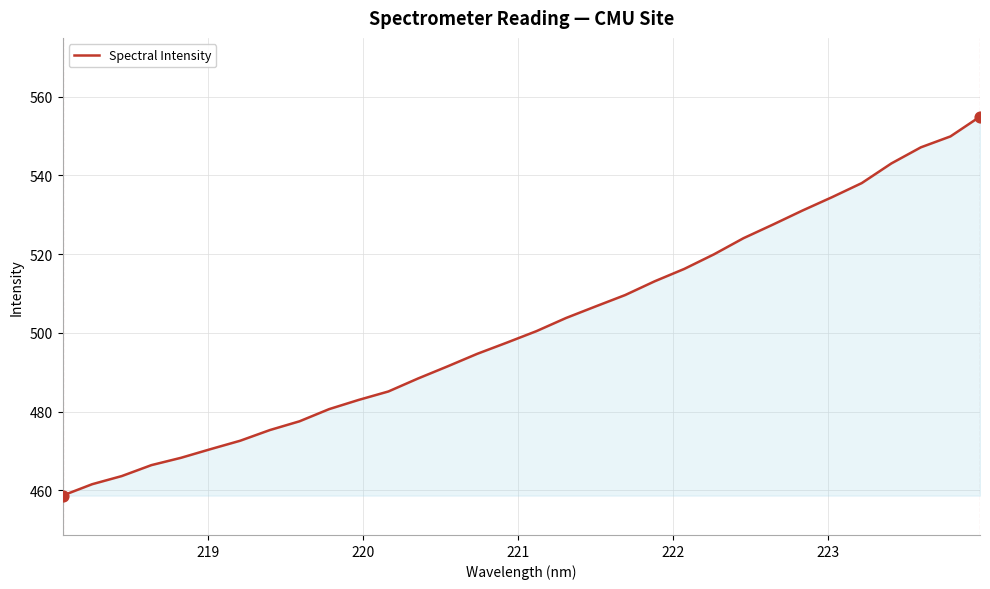

What is the difference between the maximum and minimum values?

96.3